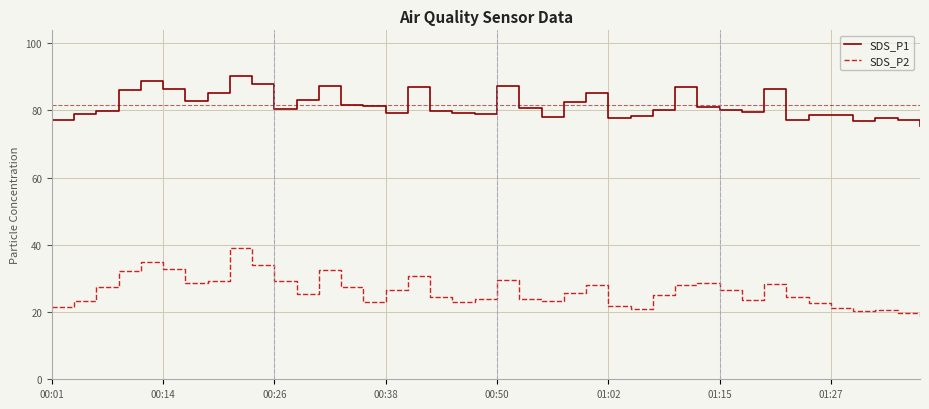

List the series in order of their overall mean, highest first.

SDS_P1, SDS_P2